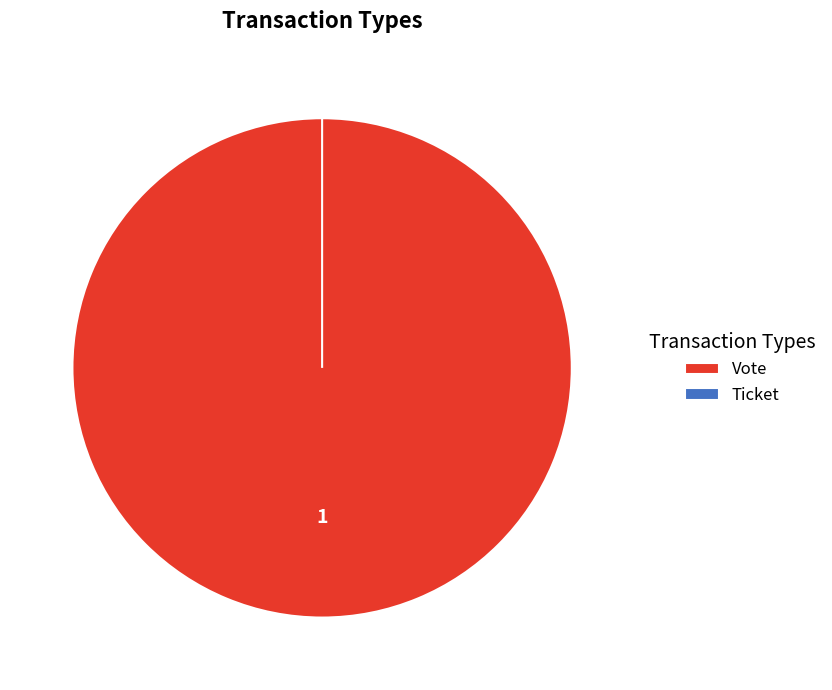

How many slices are in this pie chart?

2